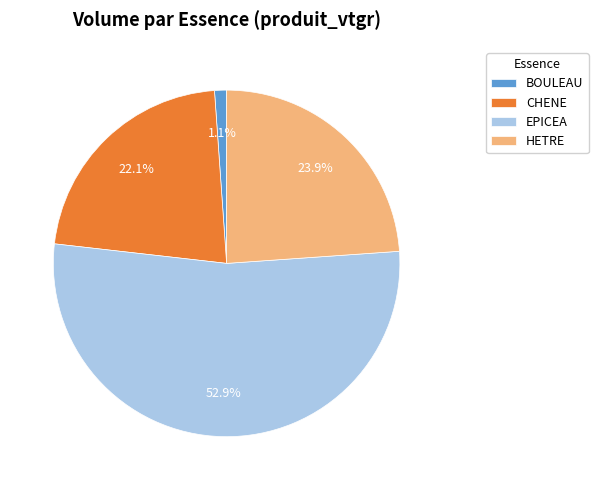

True or false: CHENE accounts for 8% of the total.

False